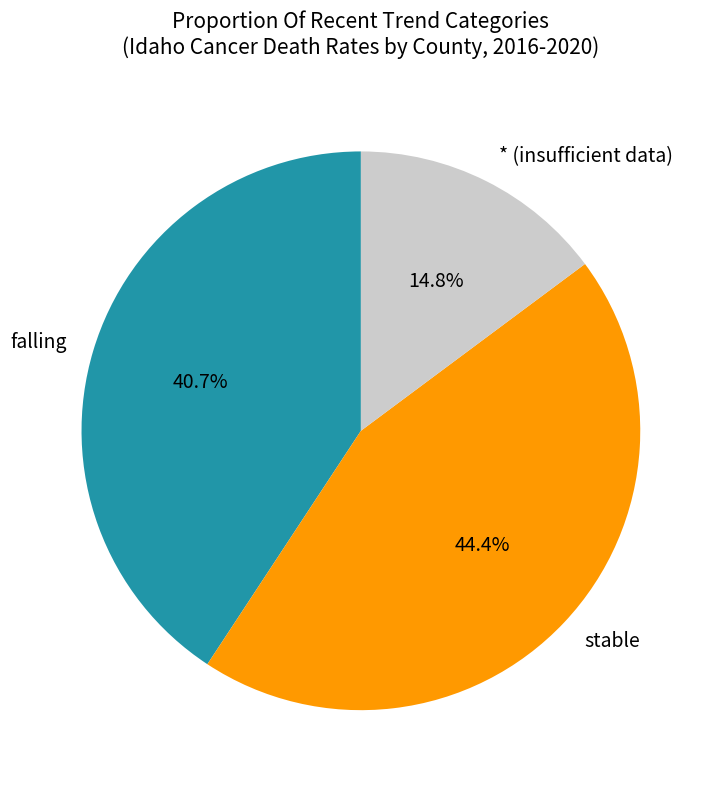

Is * (insufficient data) the majority of the pie?

No